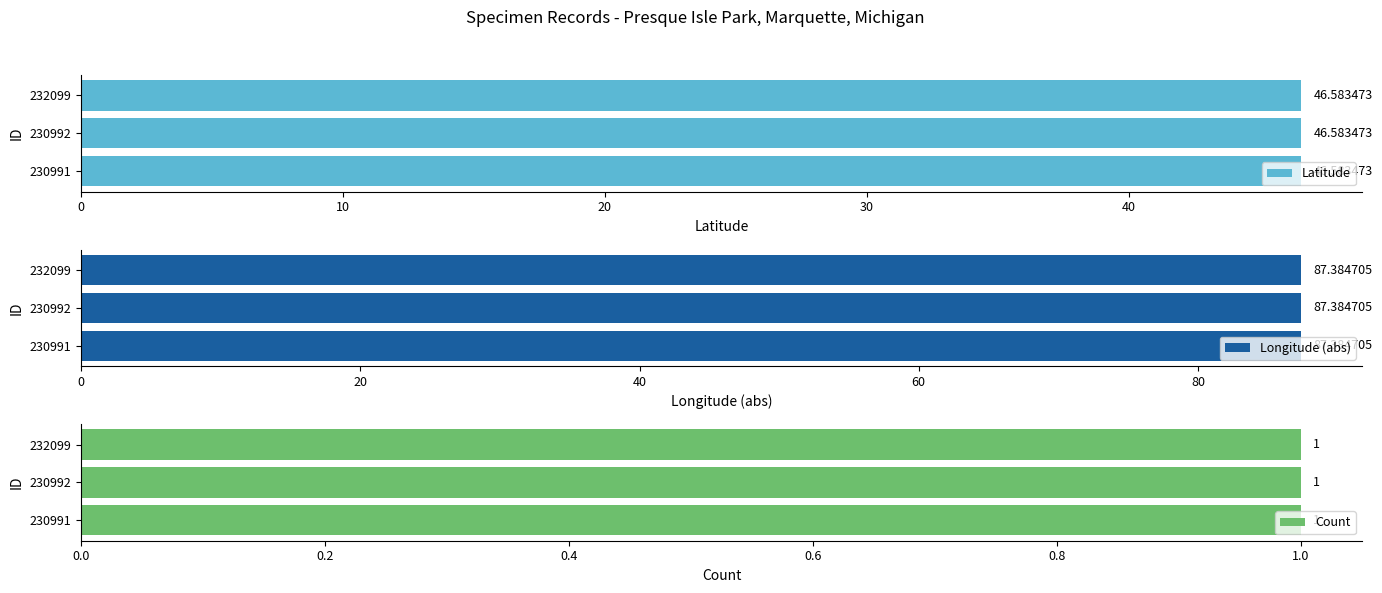

Which series has the largest range (max minus min)?

Latitude